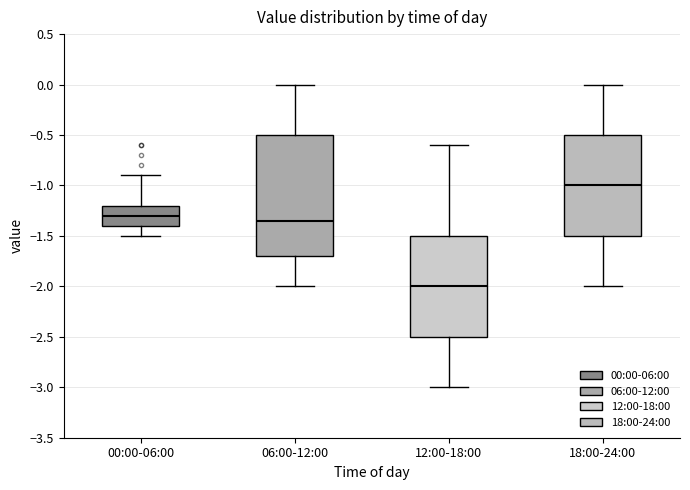

Reading left to right, transcribe this box plot: for each box, give where its median line is, the range the box spans, and where its two whiskers end, as read against the y-axis. The values are not printed on the chart, so give them approximately, as read against the axis.

00:00-06:00: median -1.30, box -1.40 to -1.20, whiskers -1.50 to -0.90
06:00-12:00: median -1.35, box -1.70 to -0.50, whiskers -2.00 to 0.00
12:00-18:00: median -2.00, box -2.50 to -1.50, whiskers -3.00 to -0.60
18:00-24:00: median -1.00, box -1.50 to -0.50, whiskers -2.00 to 0.00